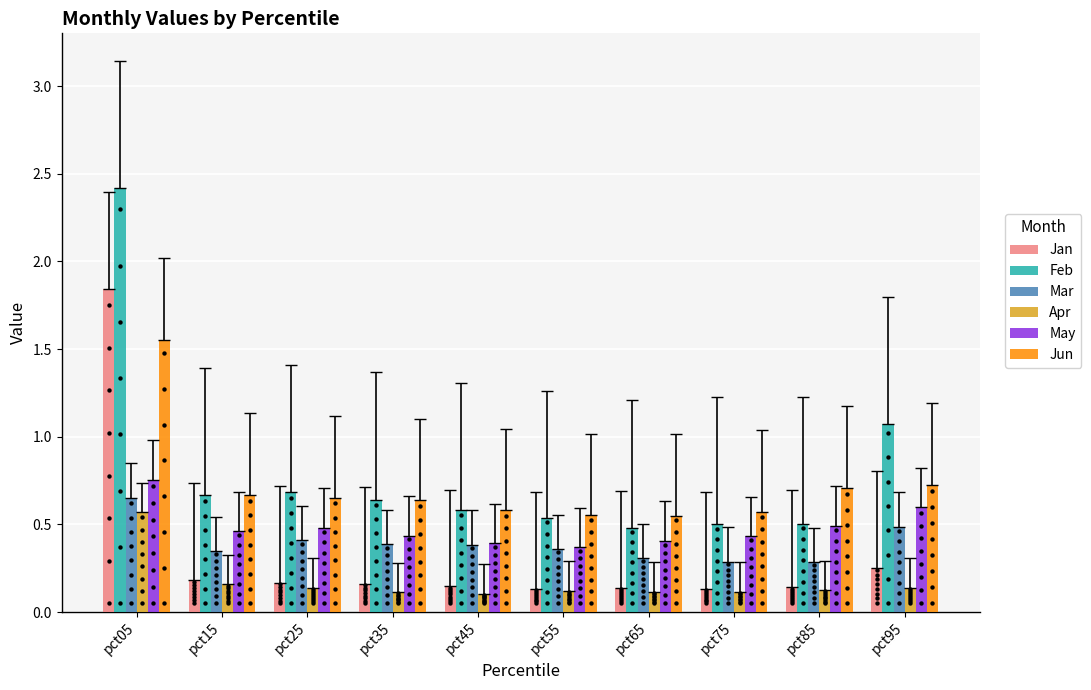

Which series has the largest total across all categories?

Feb